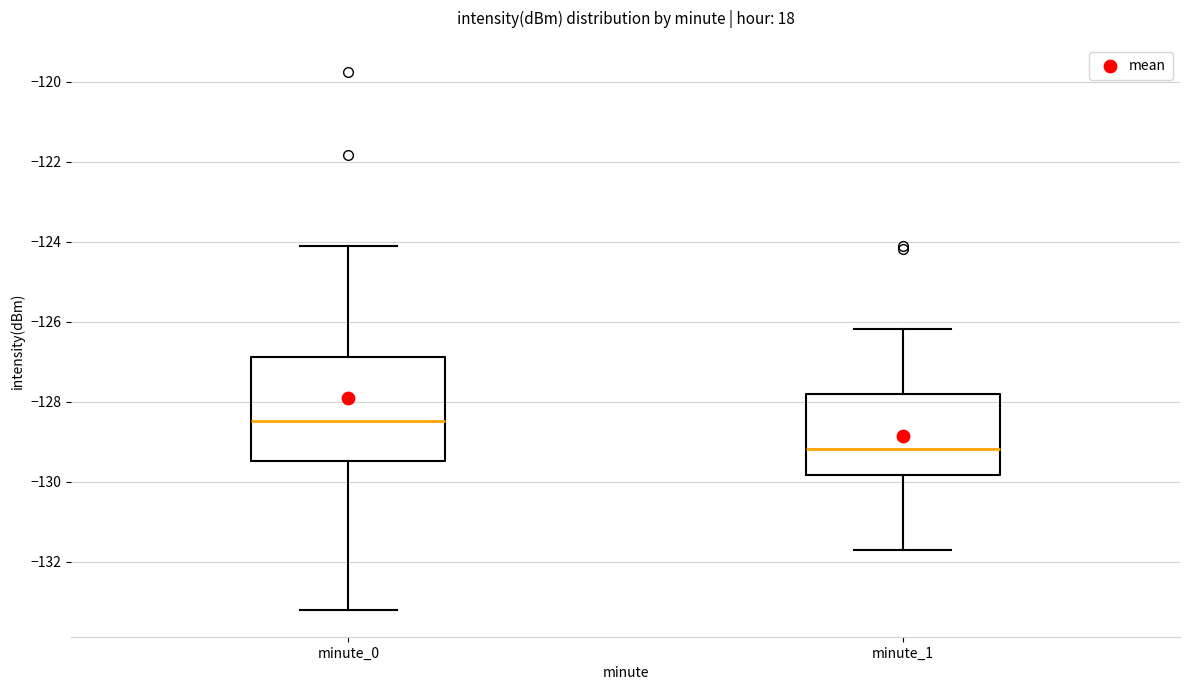

Which box's median line is the highest?

minute_0